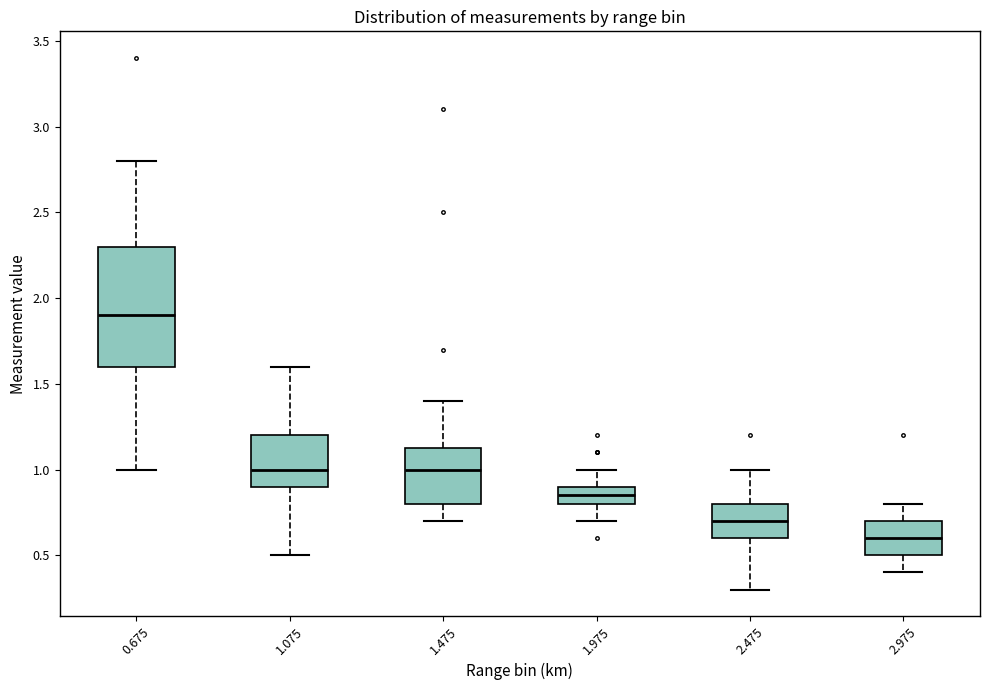

Reading left to right, read every box against the y-axis: the position of its median line, the range the box covers, and the ends of its whiskers. The values are not printed on the chart, so give them approximately, as read against the axis.

0.675: median 1.90, box 1.60 to 2.30, whiskers 1.00 to 2.80
1.075: median 1.00, box 0.90 to 1.20, whiskers 0.50 to 1.60
1.475: median 1.00, box 0.80 to 1.15, whiskers 0.70 to 1.40
1.975: median 0.85, box 0.80 to 0.90, whiskers 0.70 to 1.00
2.475: median 0.70, box 0.60 to 0.80, whiskers 0.30 to 1.00
2.975: median 0.60, box 0.50 to 0.70, whiskers 0.40 to 0.80